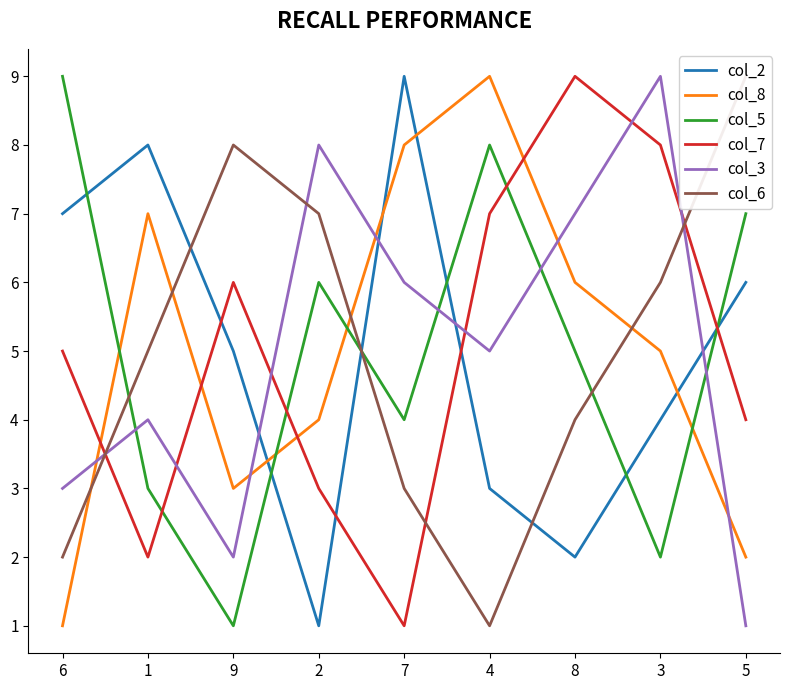

Between 9 and 7, which series saw the biggest shift?

col_8